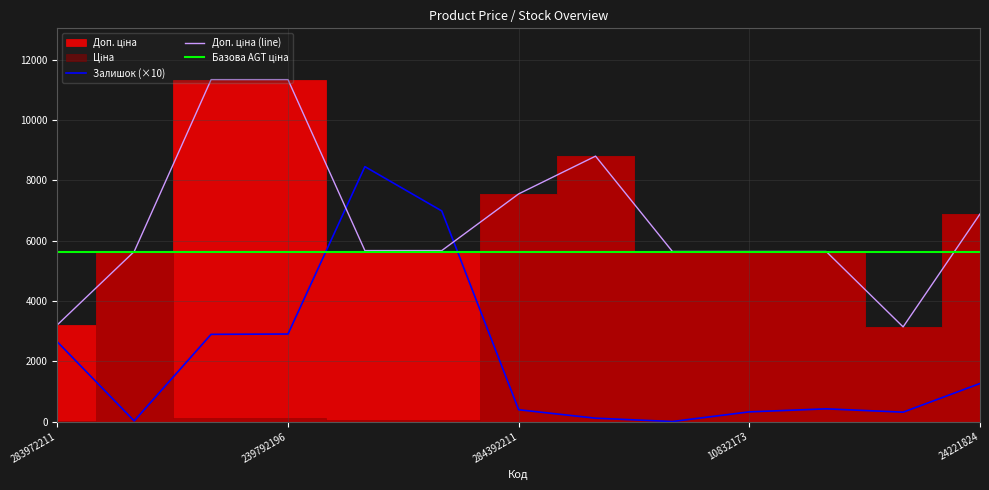

What is the average value of the Залишок series?

2053.1